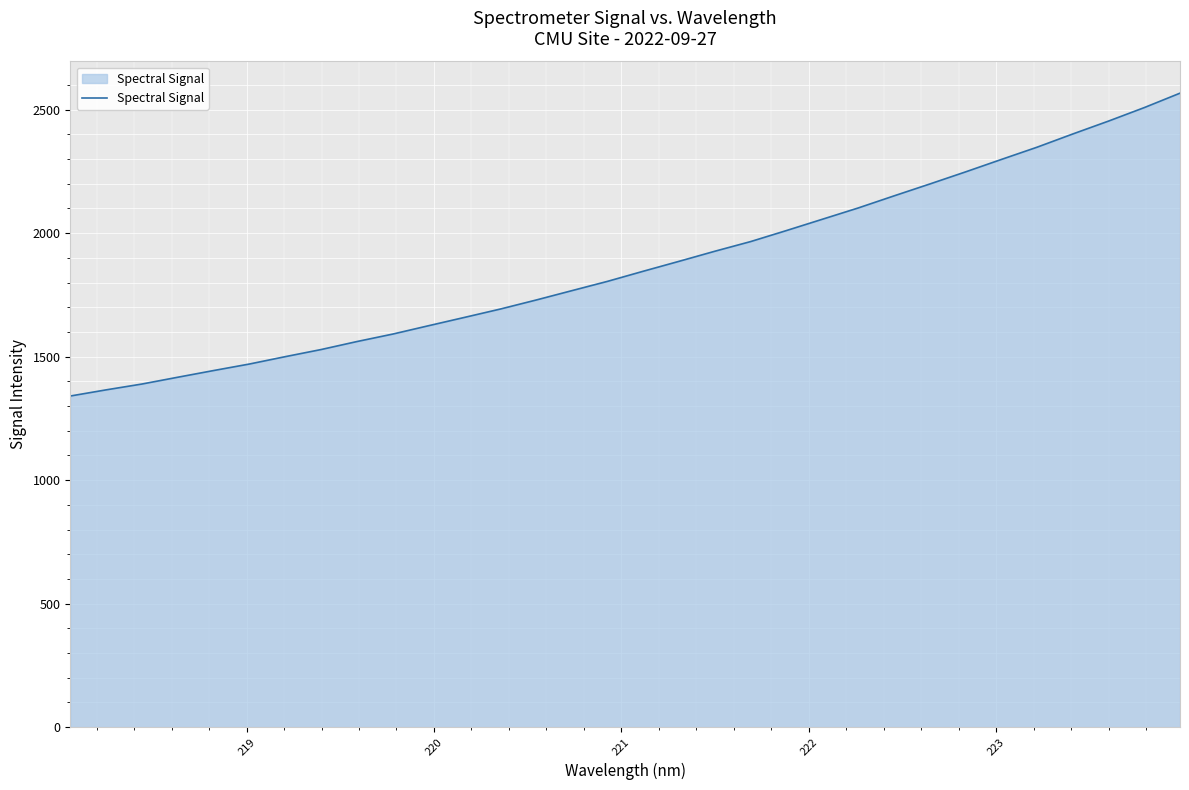

What is the greatest value displayed?

2566.8